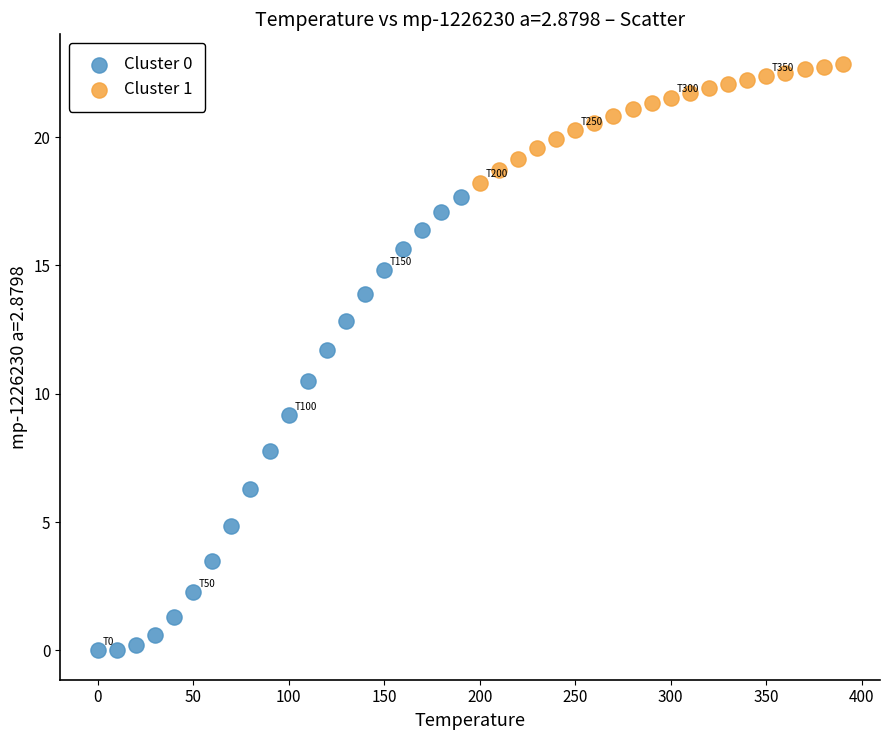

Which series contains the highest Y value?

Cluster 1